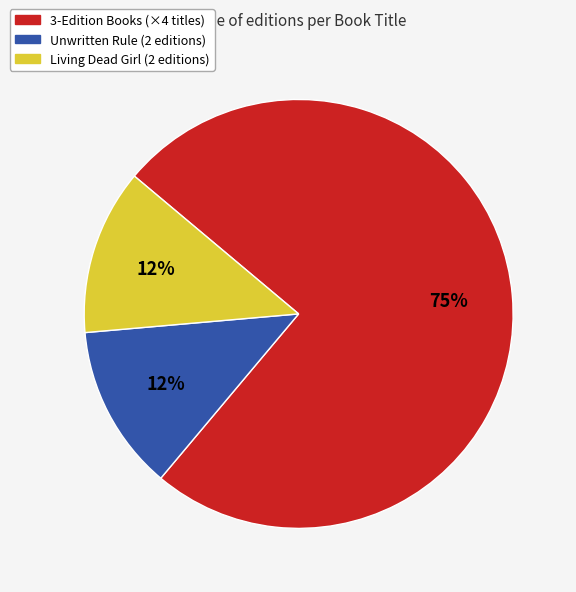

To the nearest percent, what is the average slice percentage?

33%